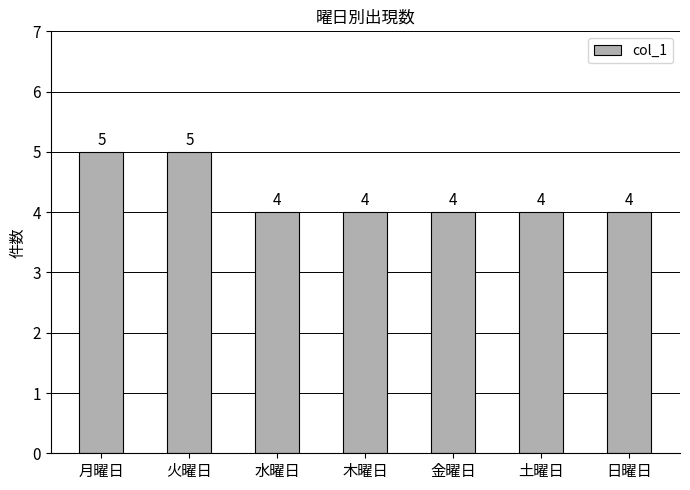

How many bars are there in total?

7